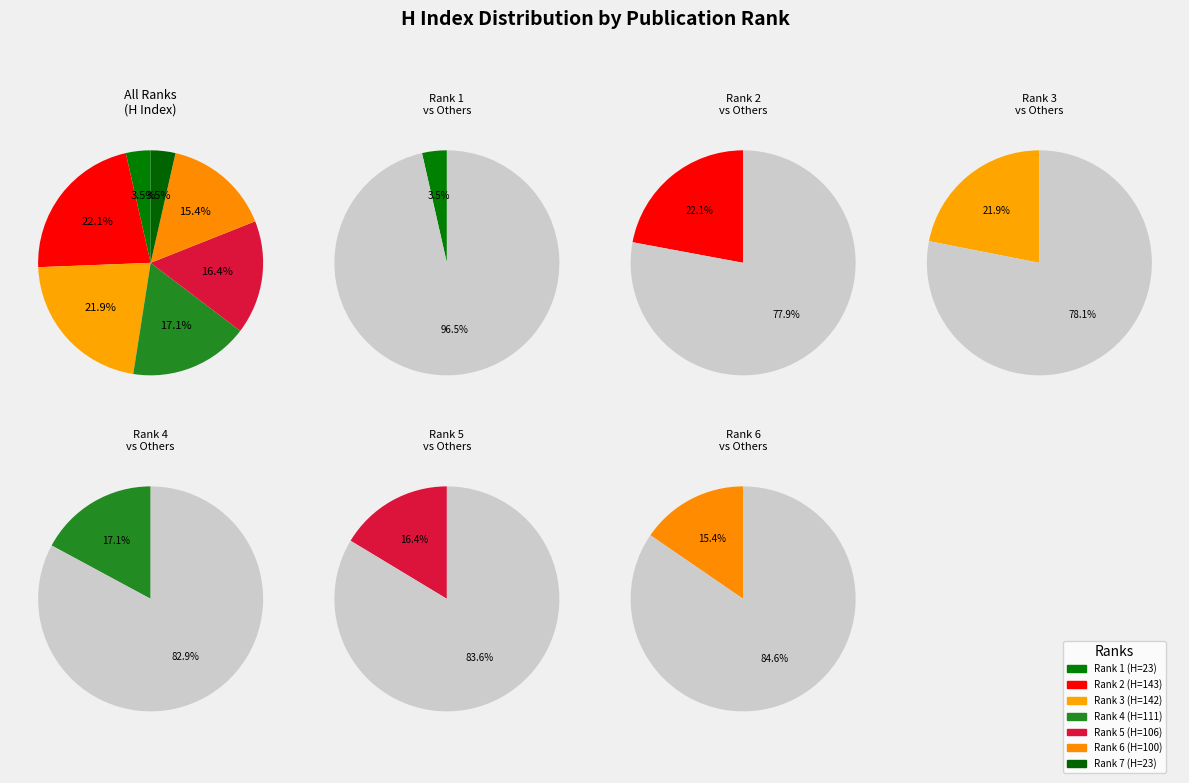

What percentage do Rank 4 and Rank 7 together represent?

20.7%